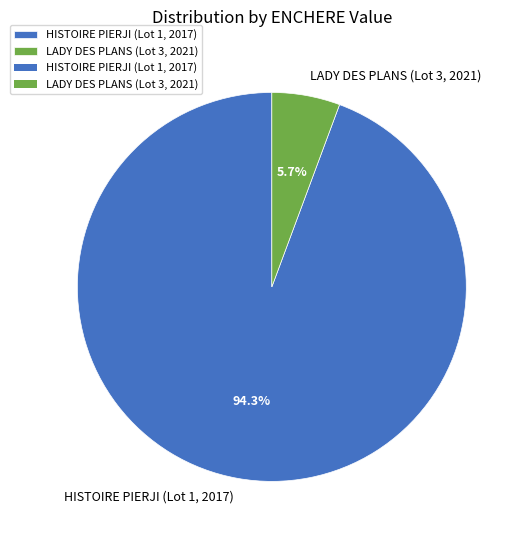

To the nearest percent, what is the combined percentage of LADY DES PLANS (Lot 3, 2021) and HISTOIRE PIERJI (Lot 1, 2017)?

100%